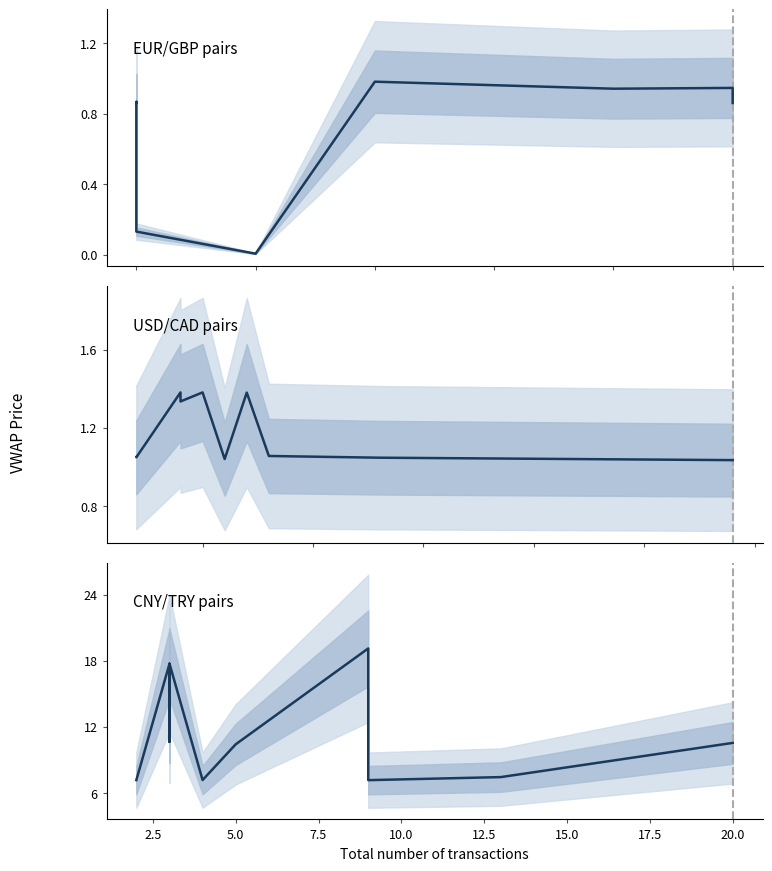

What is the value of the EUR/GBP pairs point at the 2nd from the left?

0.9